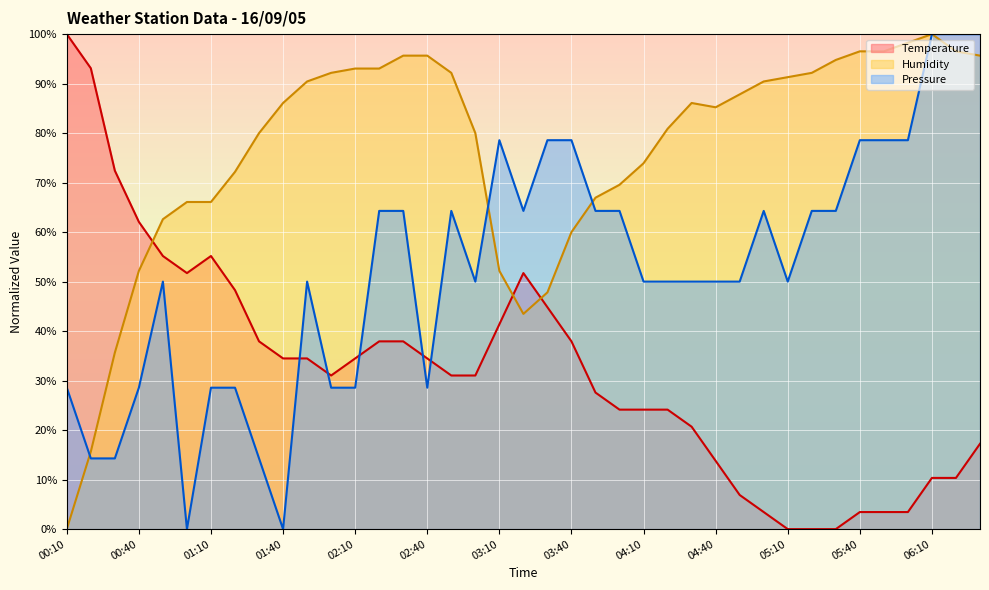

True or false: Temperature and Pressure cross at least once.

True